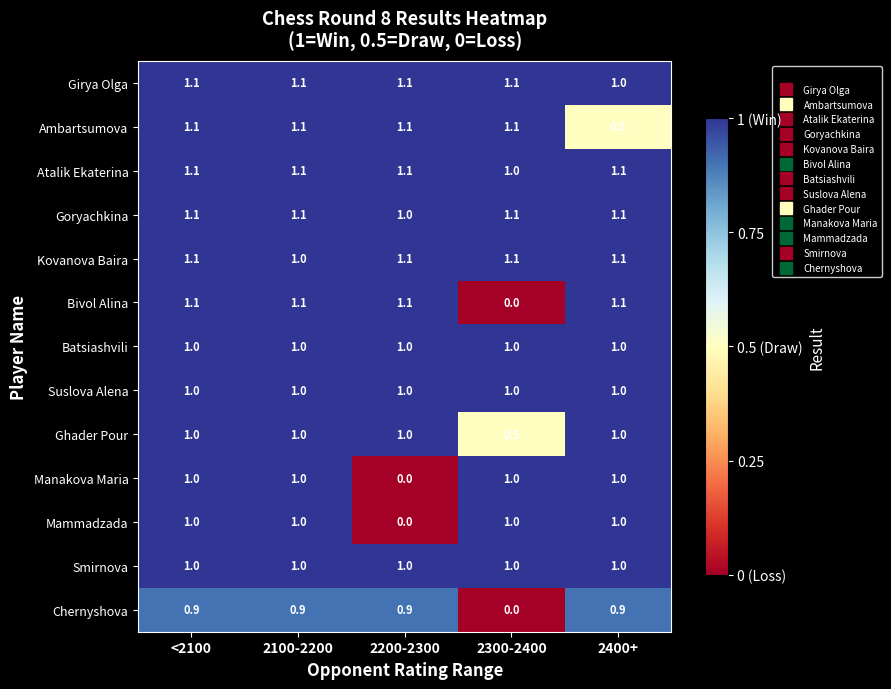

What is the greatest value displayed?

1.1